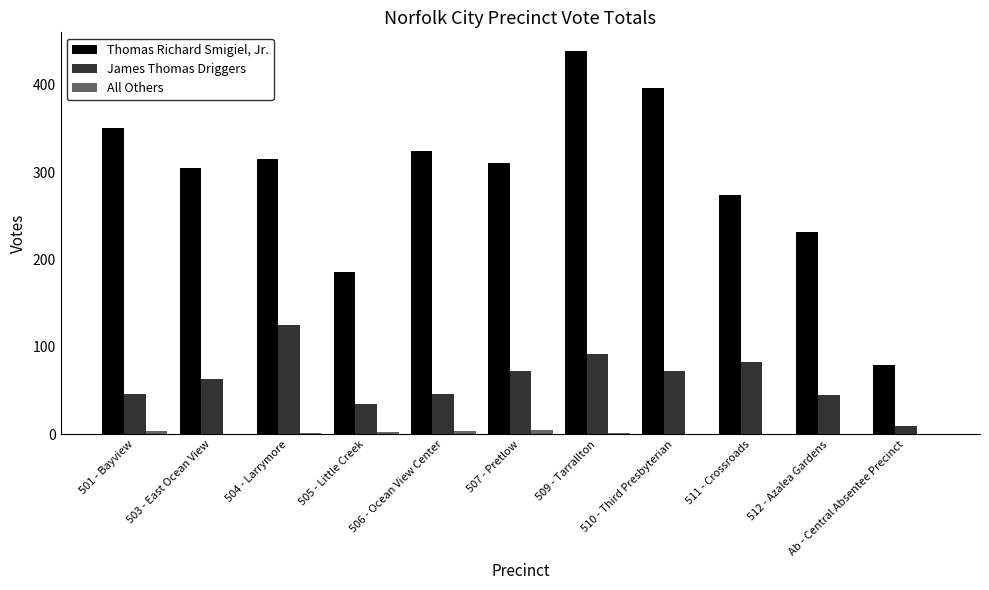

The Thomas Richard Smigiel, Jr. series shows 351 at 501 - Bayview. True or false?

True